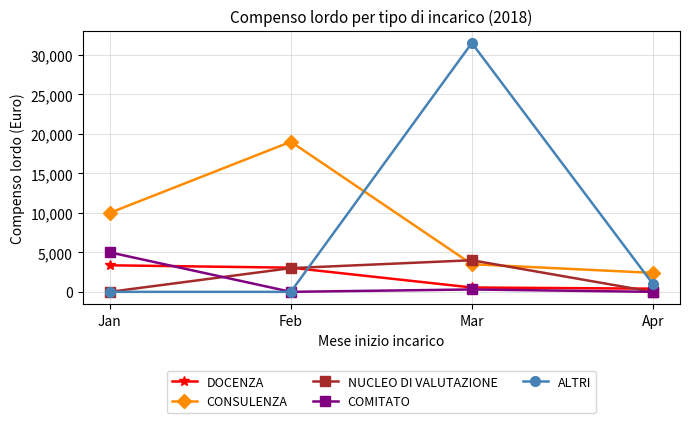

What is the value of the ALTRI point at the 3rd from the left?

31500